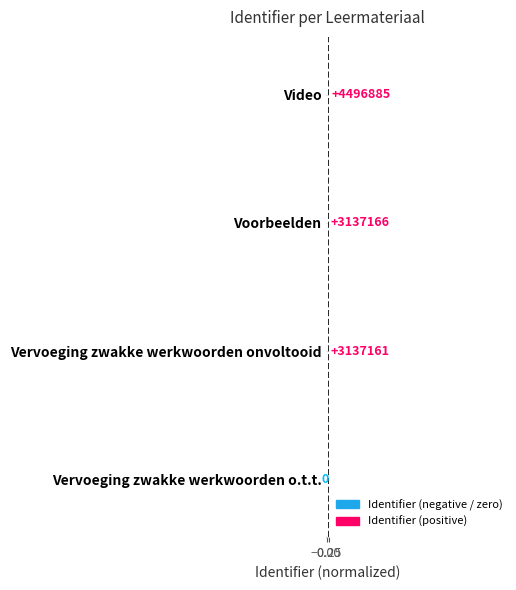

List the labels in order of value, smallest first.

Vervoeging zwakke werkwoorden o.t.t., Vervoeging zwakke werkwoorden onvoltooid, Voorbeelden, Video